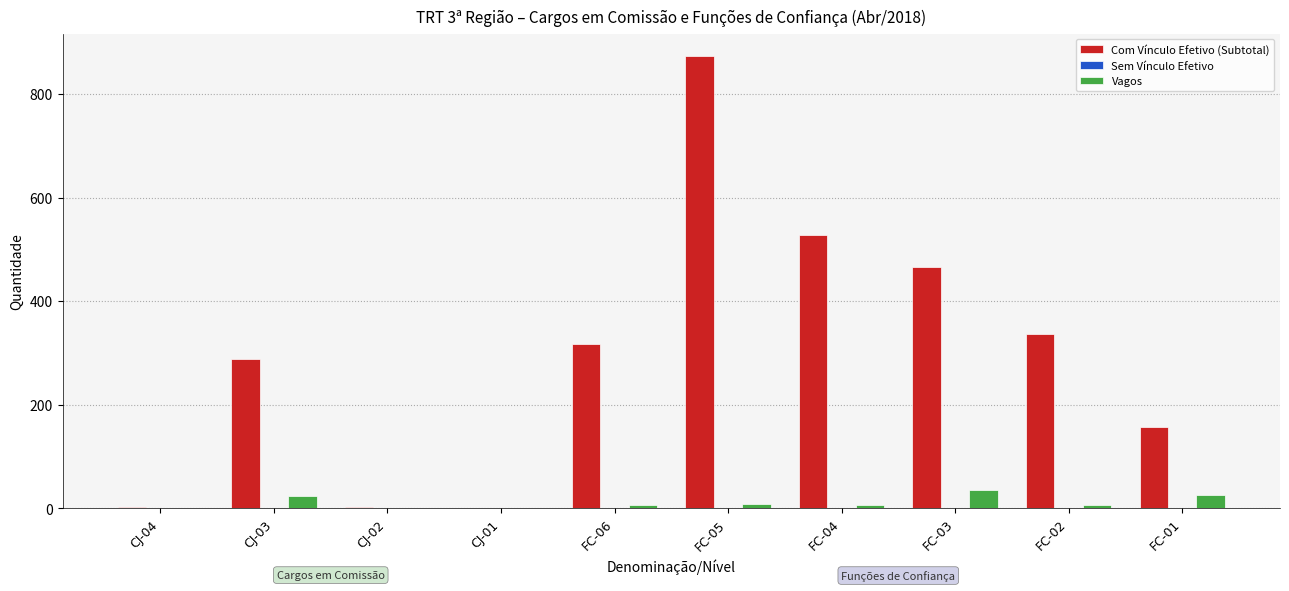

Which series changed the most between CJ-04 and FC-05?

Com Vínculo Efetivo (Subtotal)